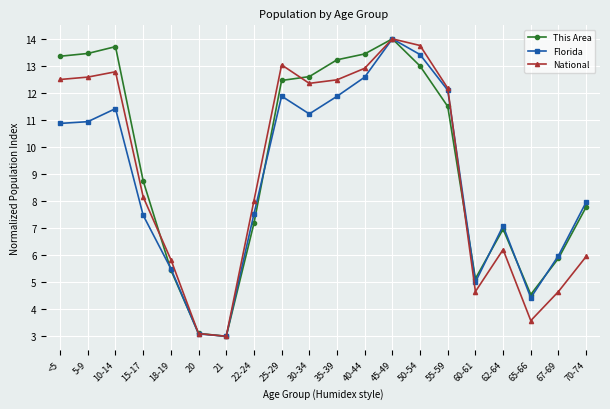

Is the value of National at 5-9 greater than the value of This Area at 65-66?

Yes